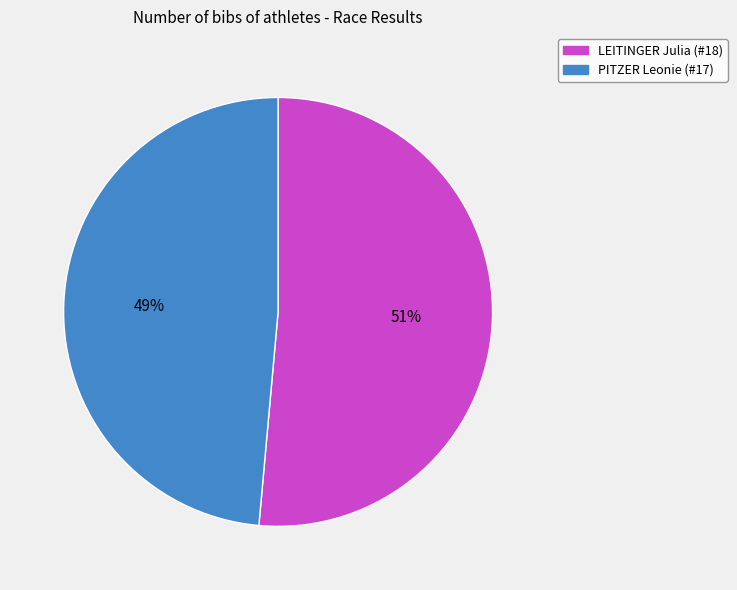

Is it true that PITZER Leonie (#17) is 49% of the pie?

True